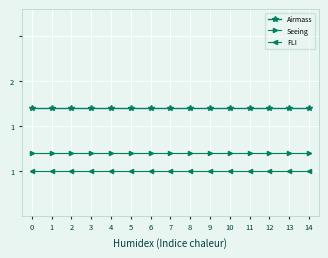

What are all the series names shown in the legend?

Airmass, Seeing, FLI